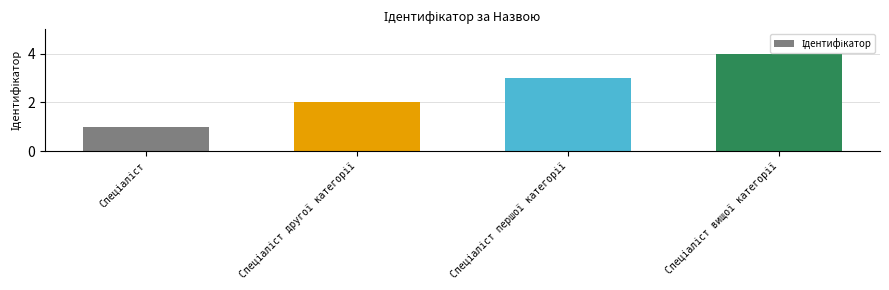

Are the bars grouped side by side (vs. stacked)?

No